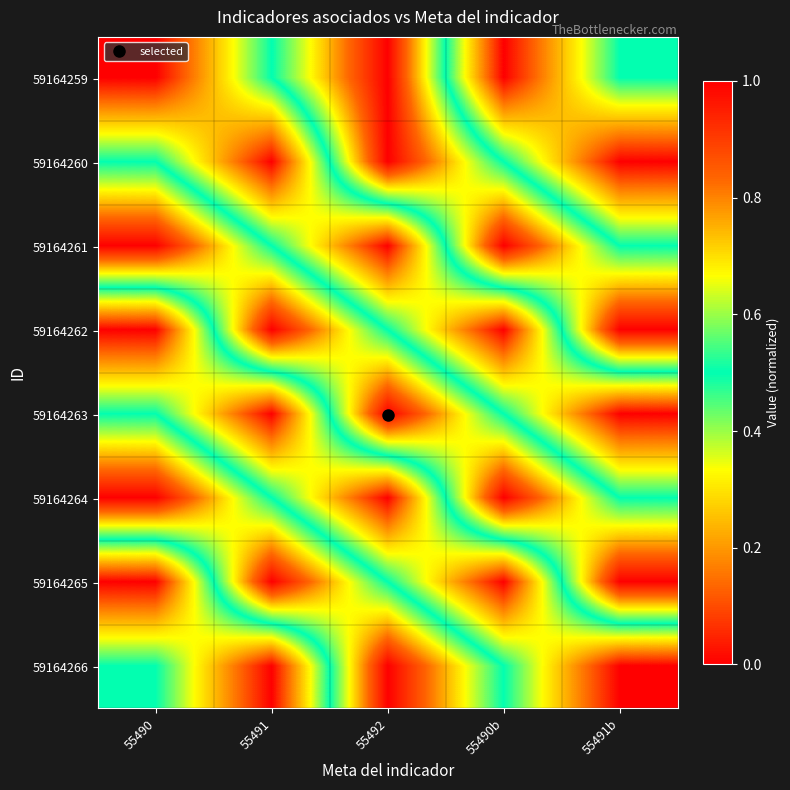

Which category has the lowest value across all series?

55490